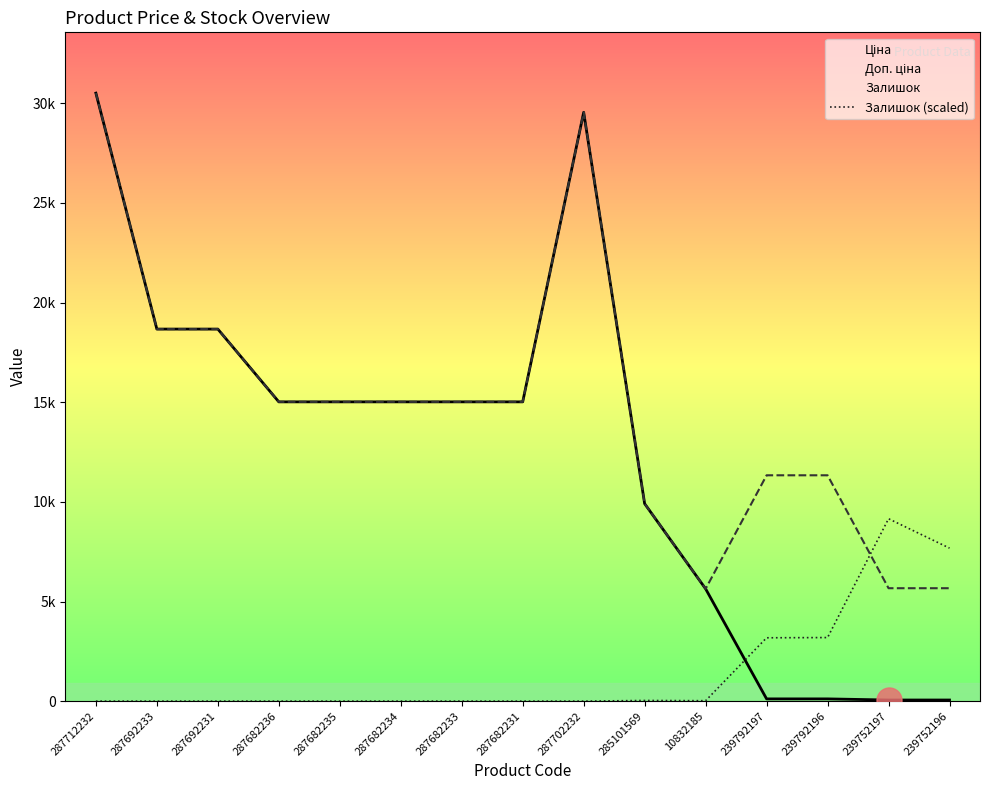

What is the label of the 13th point from the right?

287692231